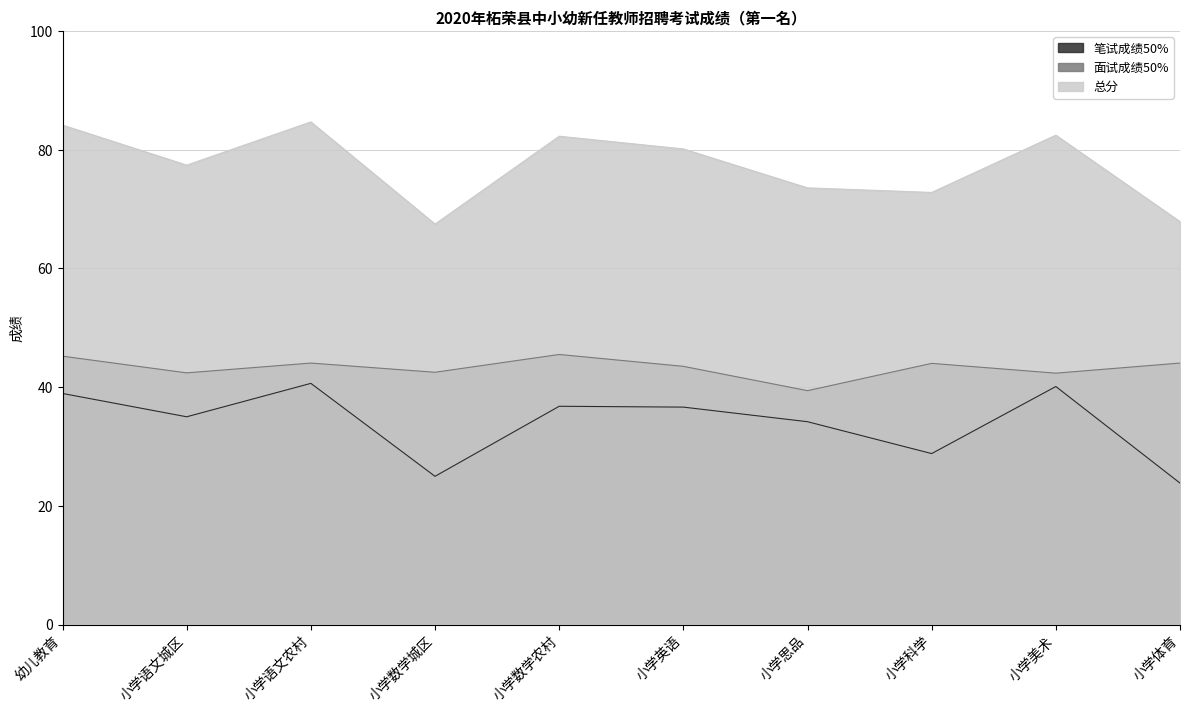

What is the difference between the 笔试成绩50% values at 小学体育 and 小学数学农村?

12.9